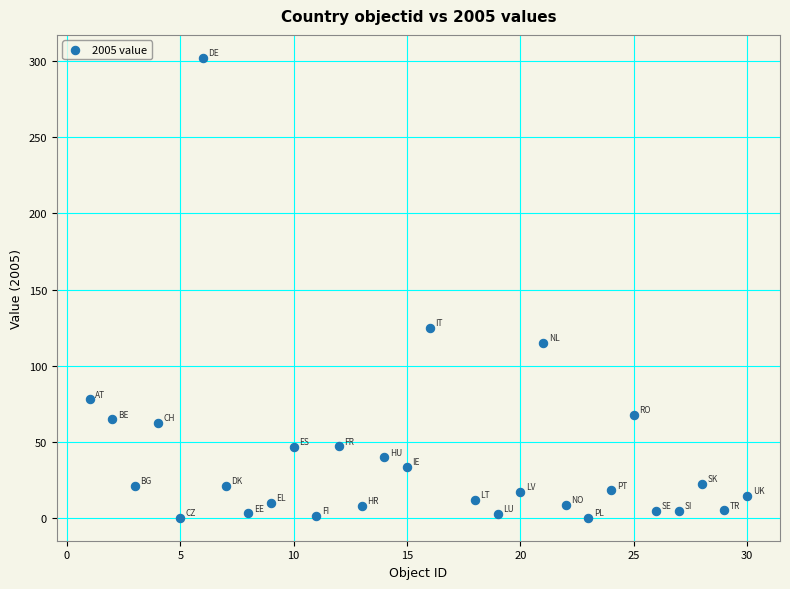

What Y value in the scatter plot is closest to 151?

125.0